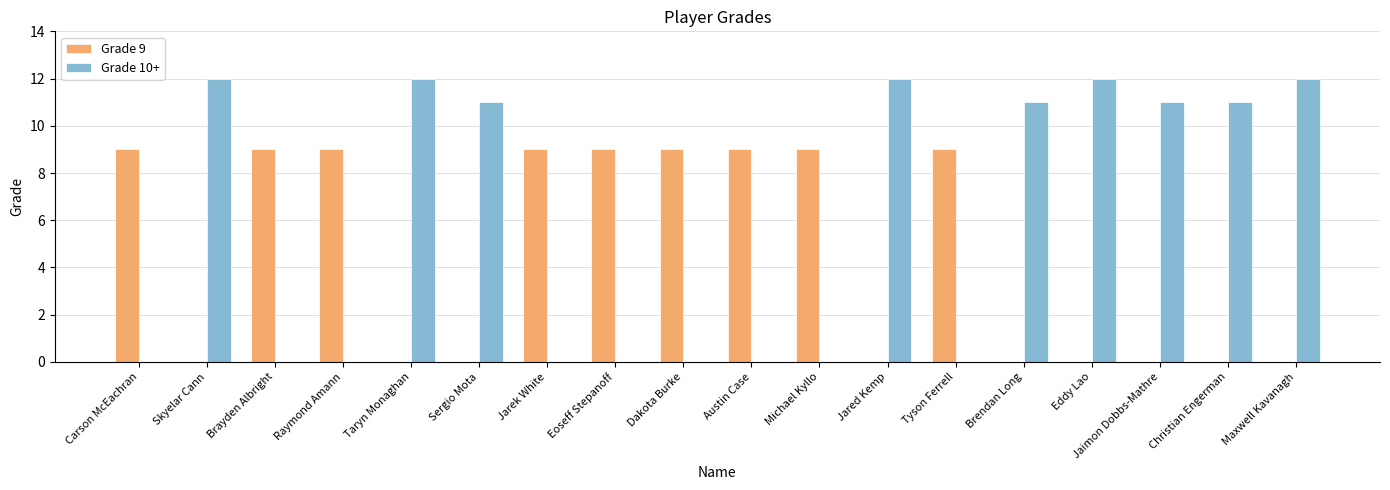

Which series has the widest spread of values?

Grade 10+